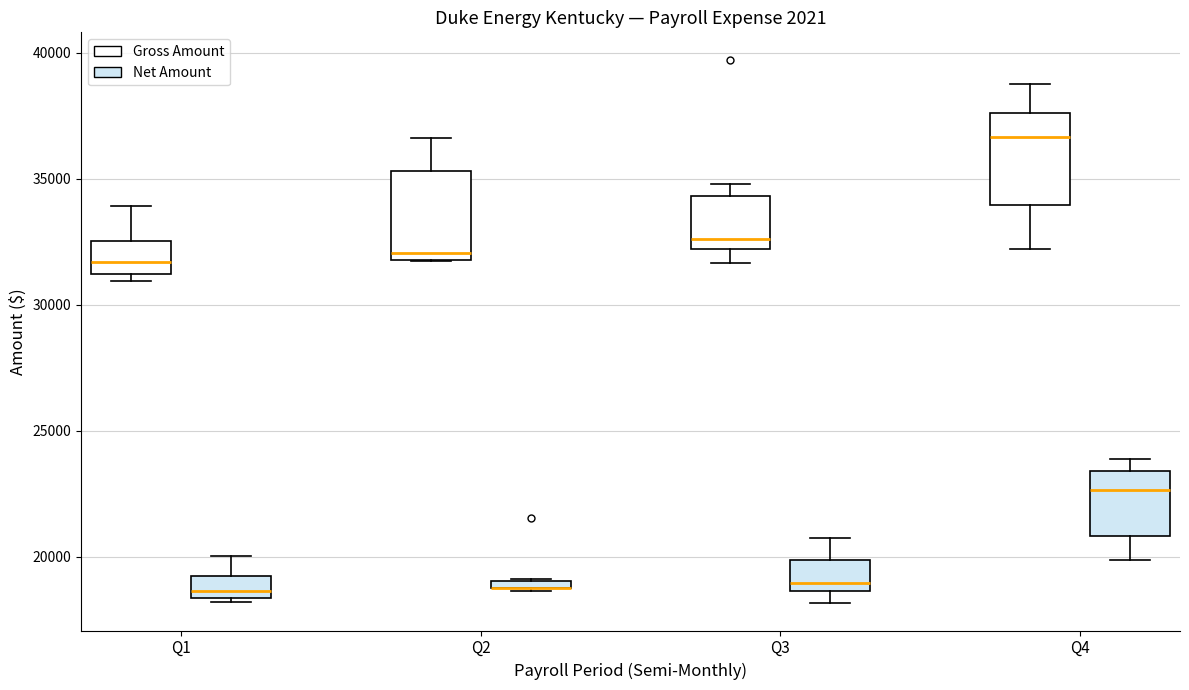

Where does the median line of the box for Q3 (Net Amount) sit on the y-axis? The values are not printed on the chart, so give them approximately, as read against the axis.

19000